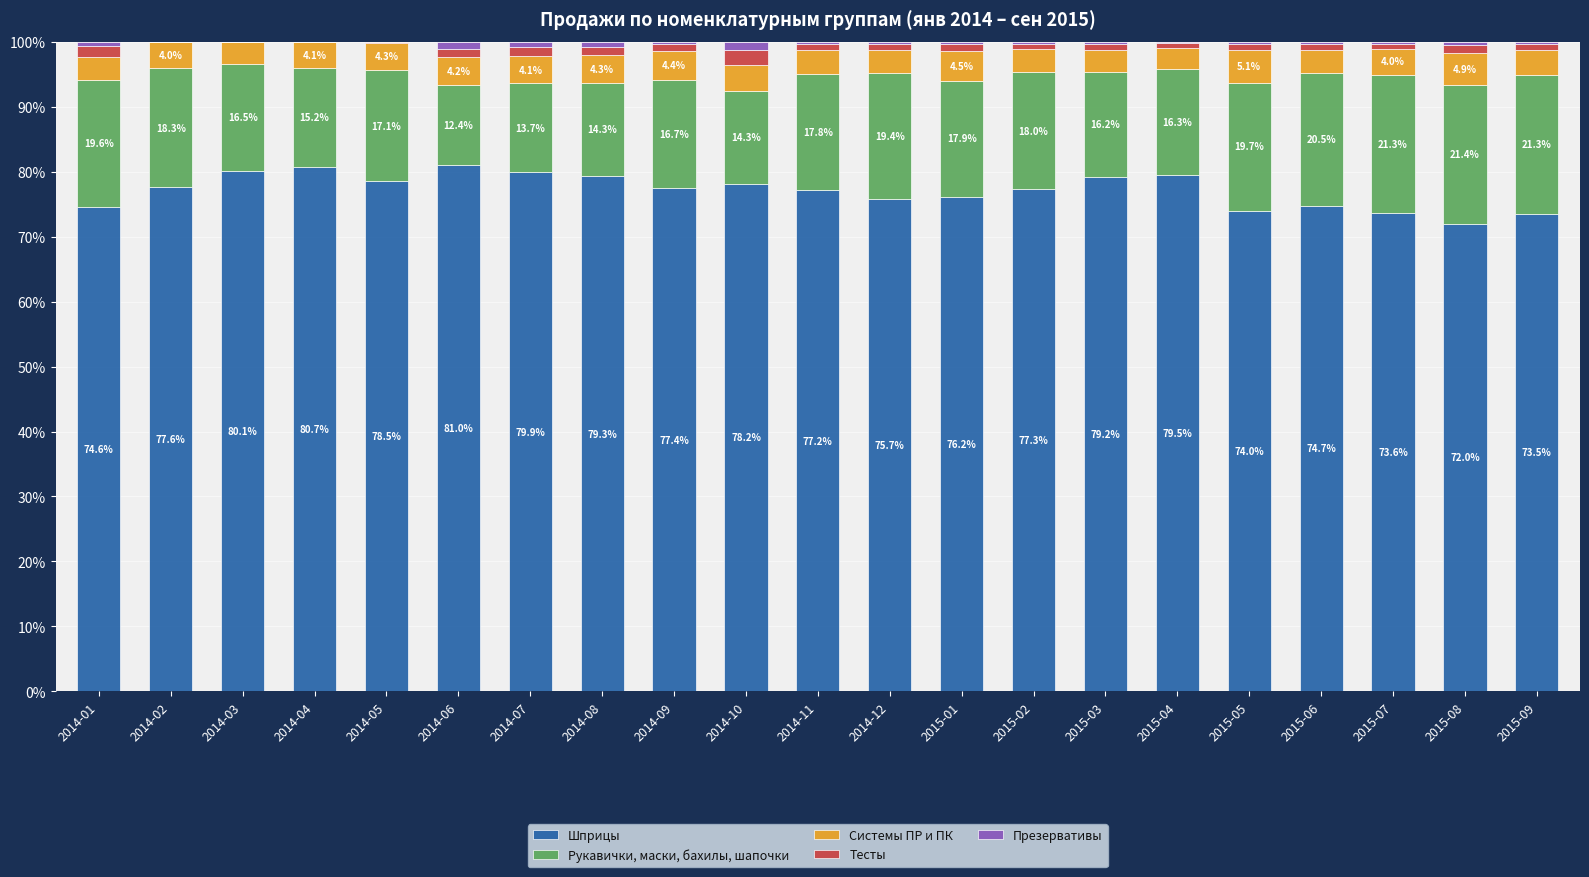

What is the maximum value for Шприцы?

81.0